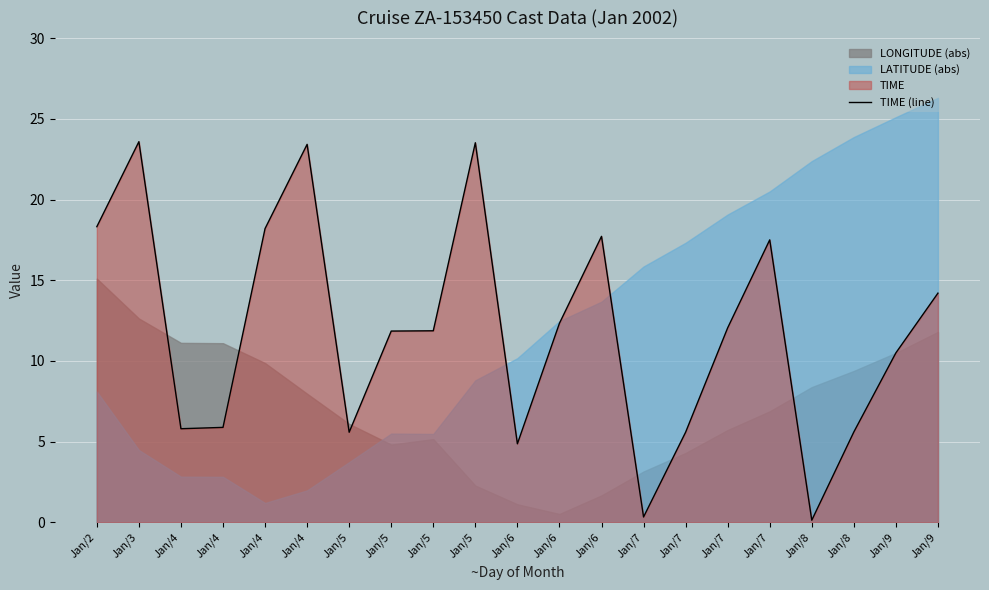

How many lines are shown in the chart?

1